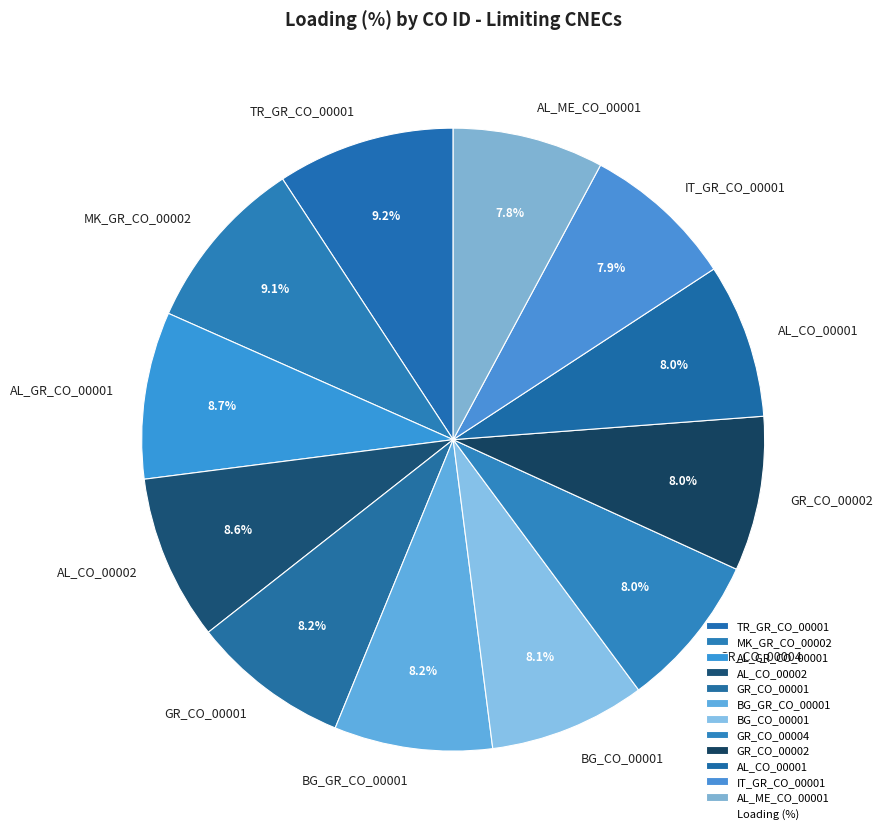

Approximately how many times larger is the value at AL_ME_CO_00001 compared to MK_GR_CO_00002?

0.9